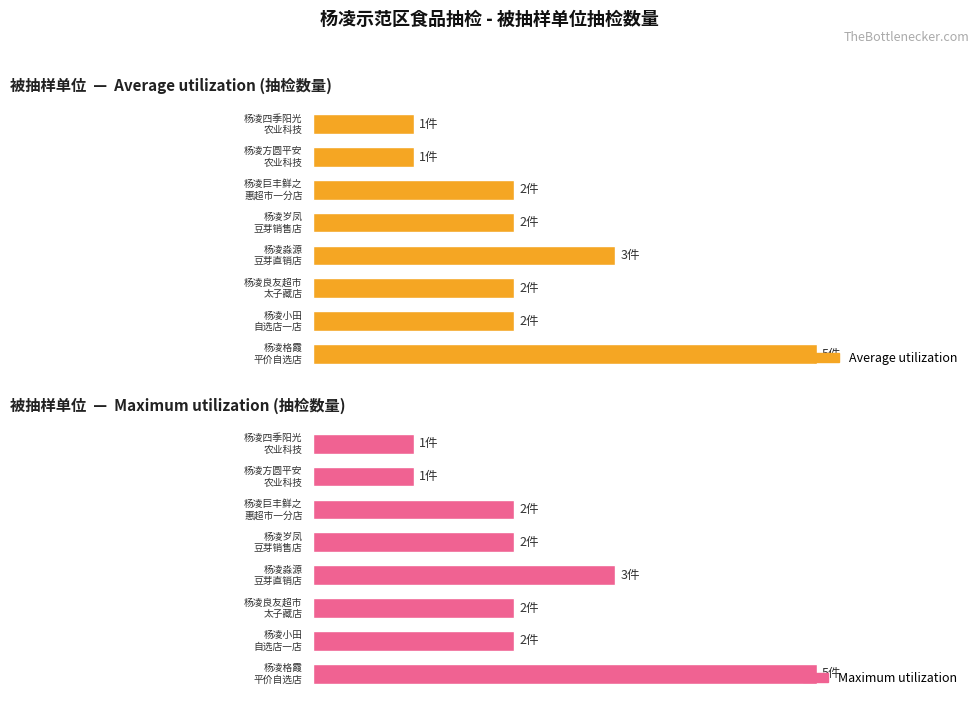

At how many categories does at least one series exceed 3?

1